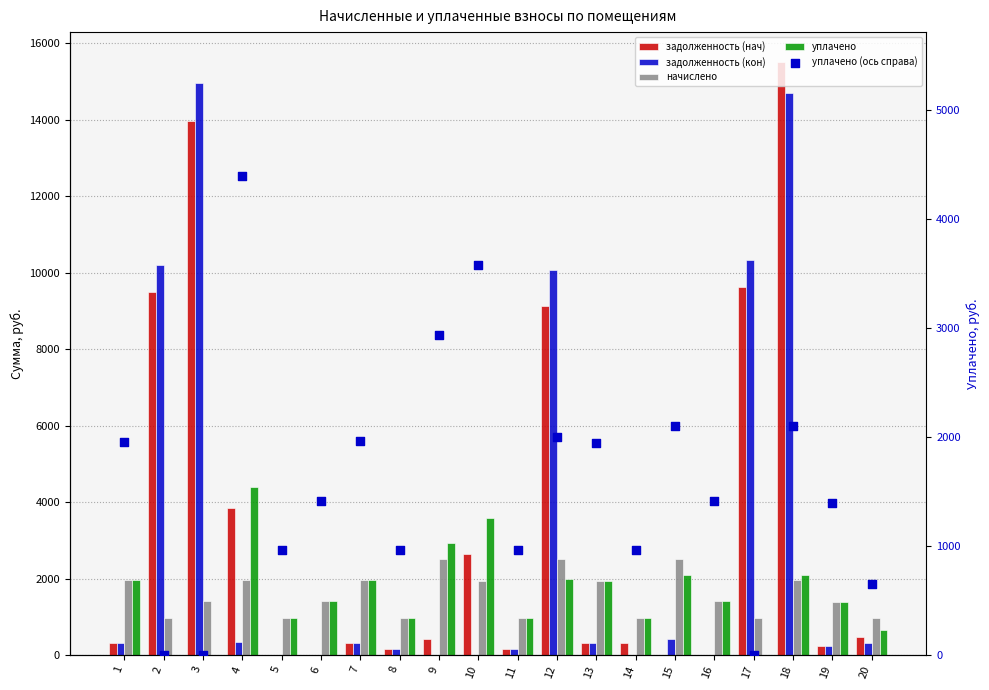

Which series has the widest spread of Y values?

задолженность (нач)